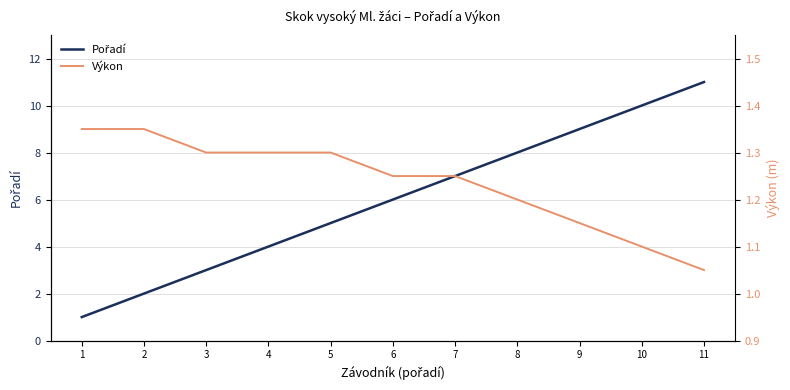

Which series has the widest spread of values?

Pořadí